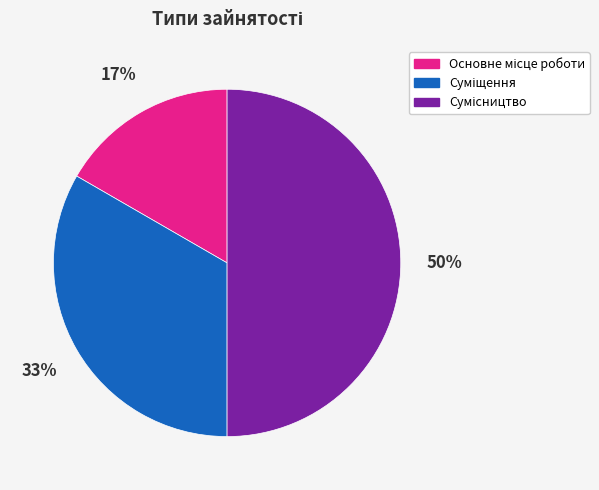

To the nearest percent, what is the difference between the largest and smallest slice percentages?

33%